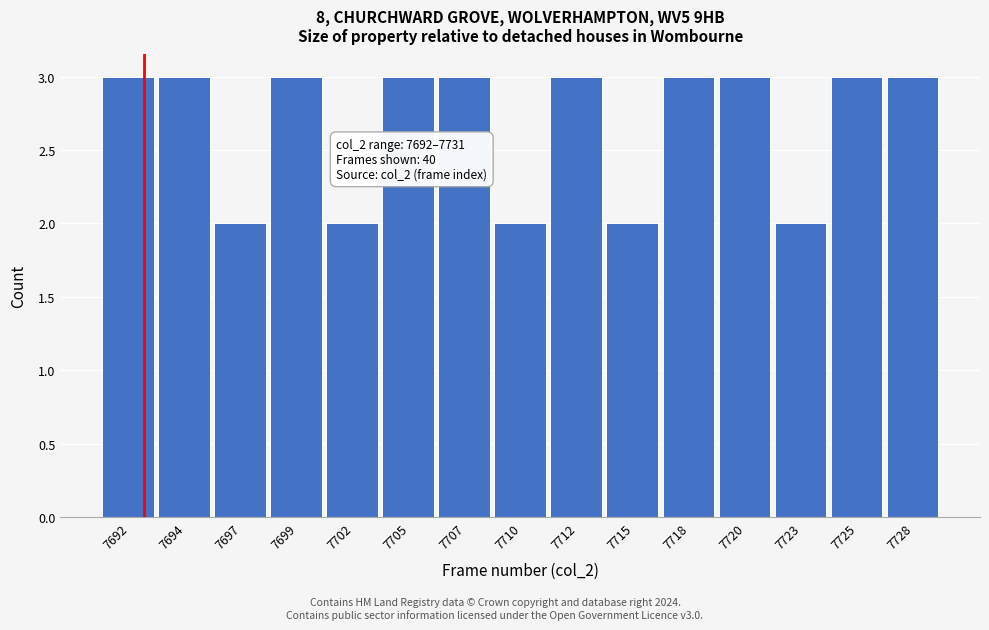

Reading left to right, extract all data points from this chart.

7692=3	7694=3	7697=2	7699=3	7702=2	7705=3	7707=3	7710=2	7712=3	7715=2	7718=3	7720=3	7723=2	7725=3	7728=3